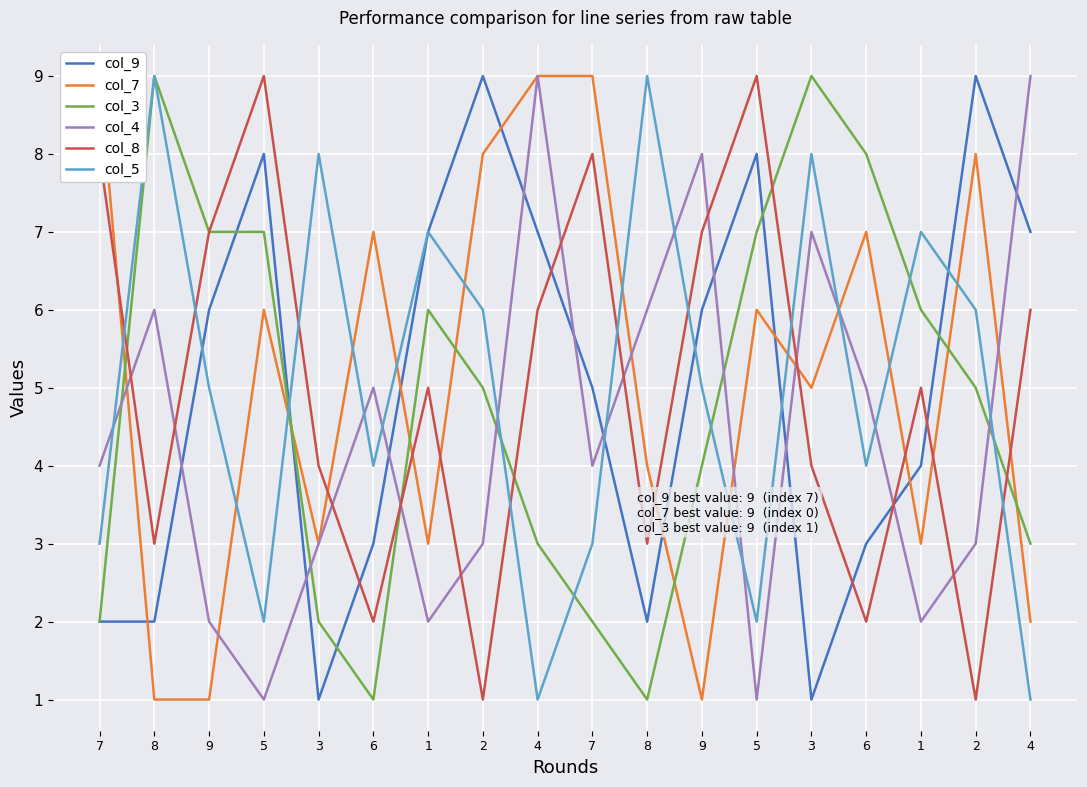

How many data points does each series have?

18